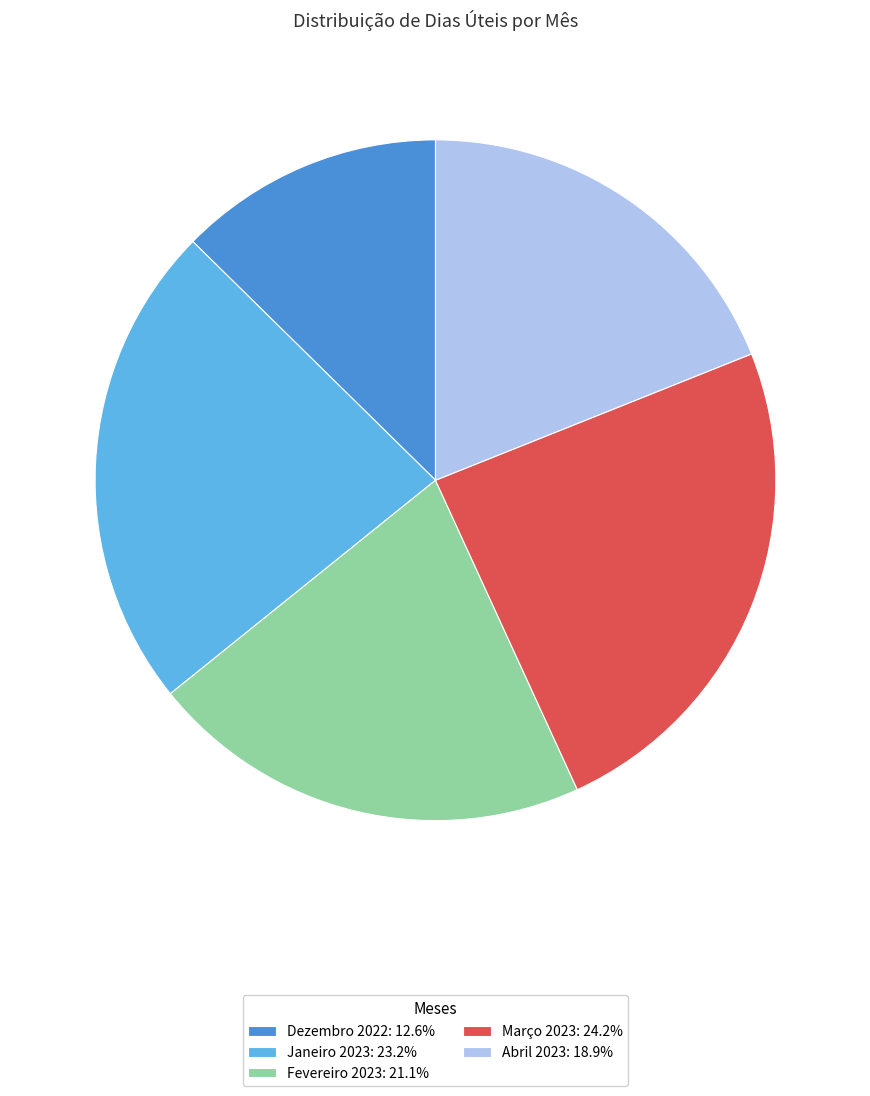

Is the sum of Fevereiro 2023 and Dezembro 2022 greater than half?

No